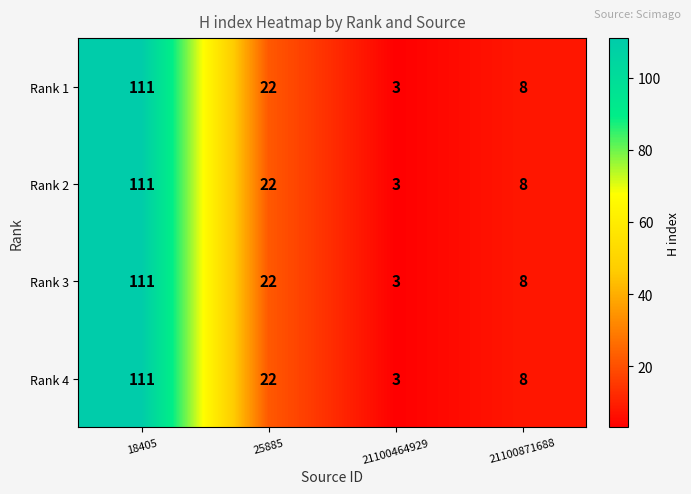

At which label does Rank 4 reach its minimum?

21100464929